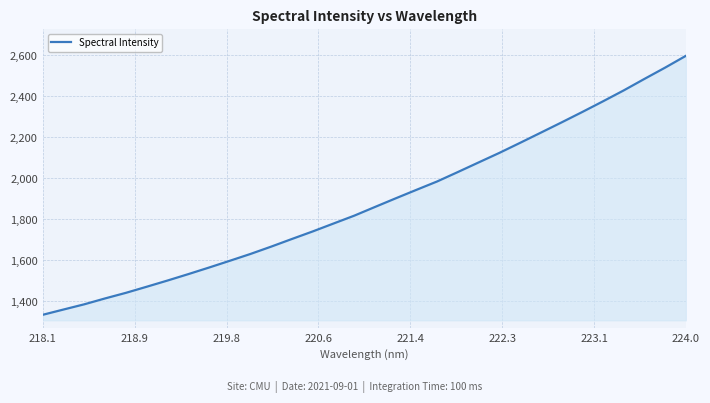

What is the difference between the maximum and minimum values?

1264.0